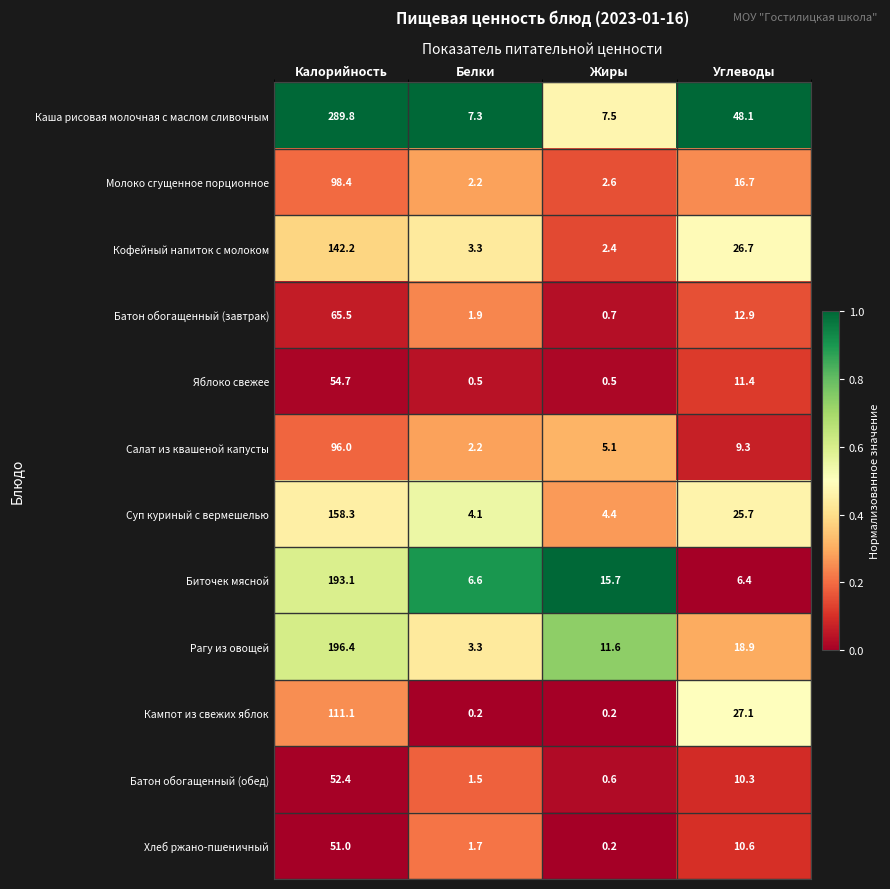

What is the difference between the highest and lowest values at Белки?

7.1